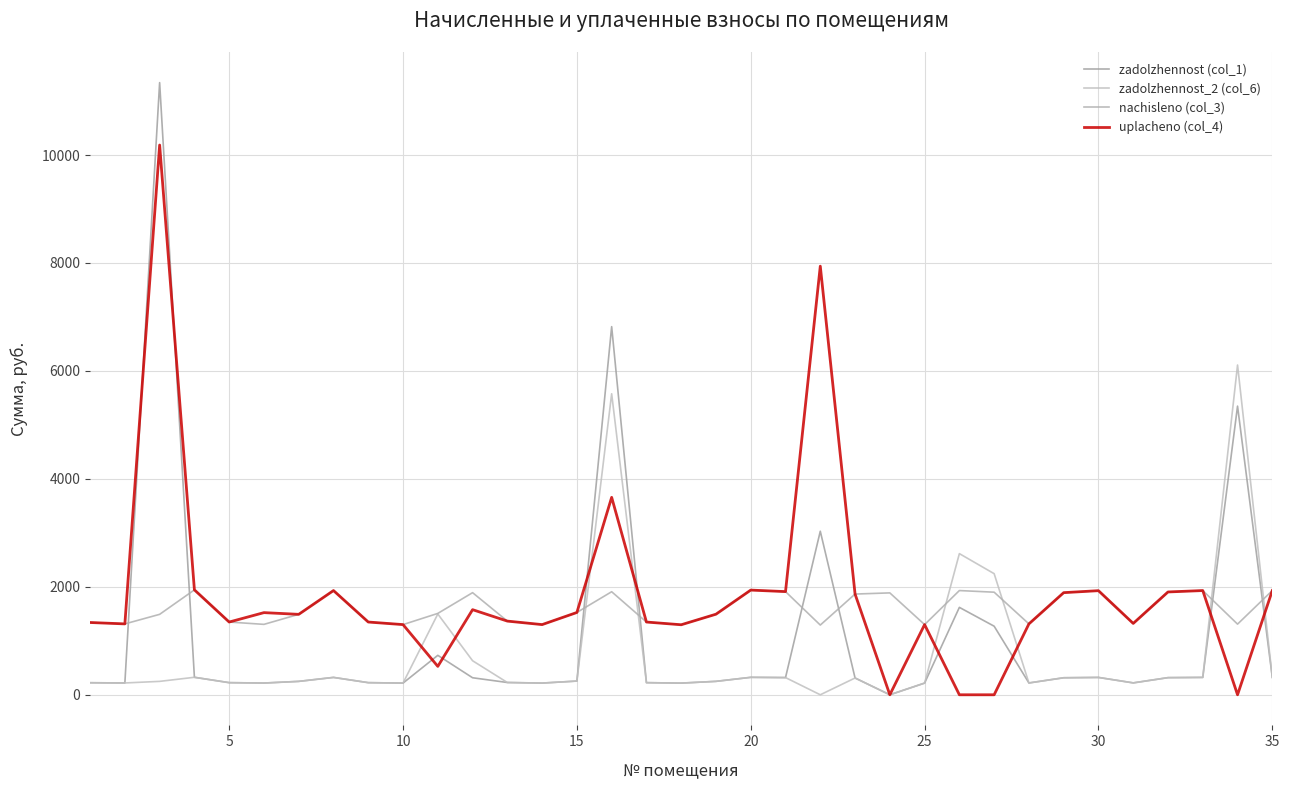

In uplacheno (col_4), how many points are lower than both neighbors (excluding endpoints)?

10